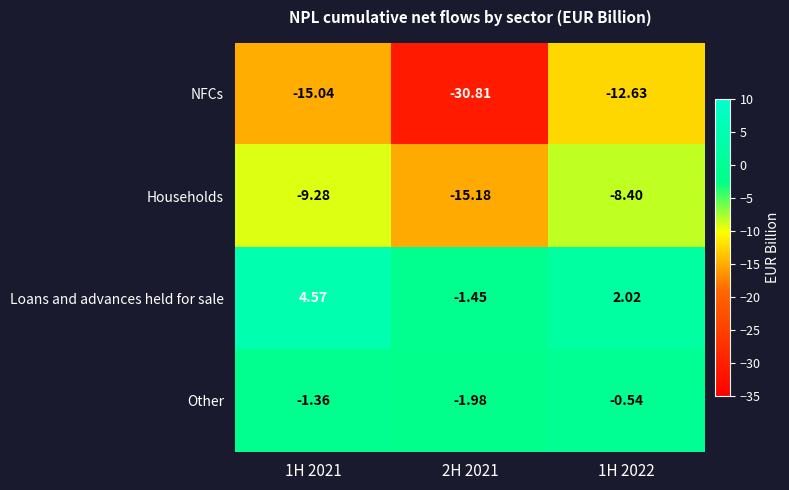

Is the value of NFCs at 1H 2022 greater than the value of Loans and advances held for sale at 1H 2022?

No